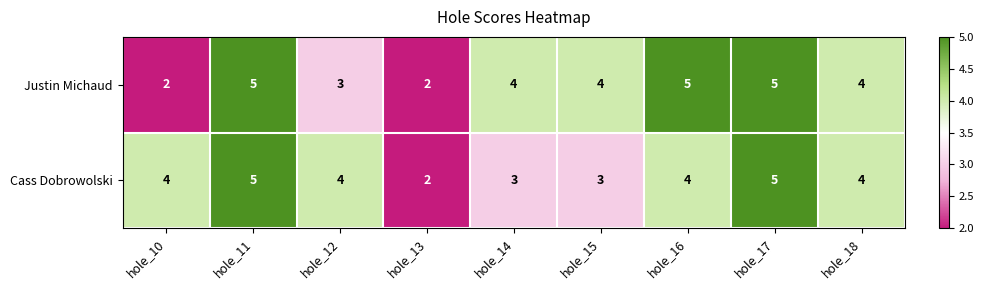

Is it true that Cass Dobrowolski equals 8 at hole_11?

False